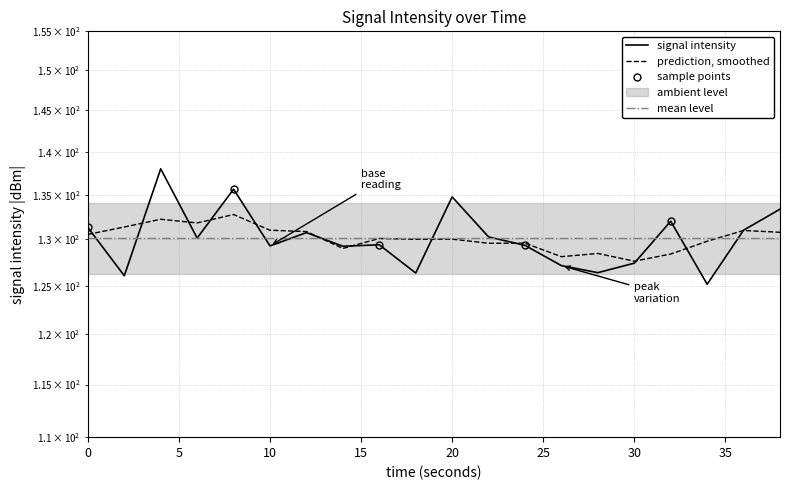

Which category has the highest value across all series?

4